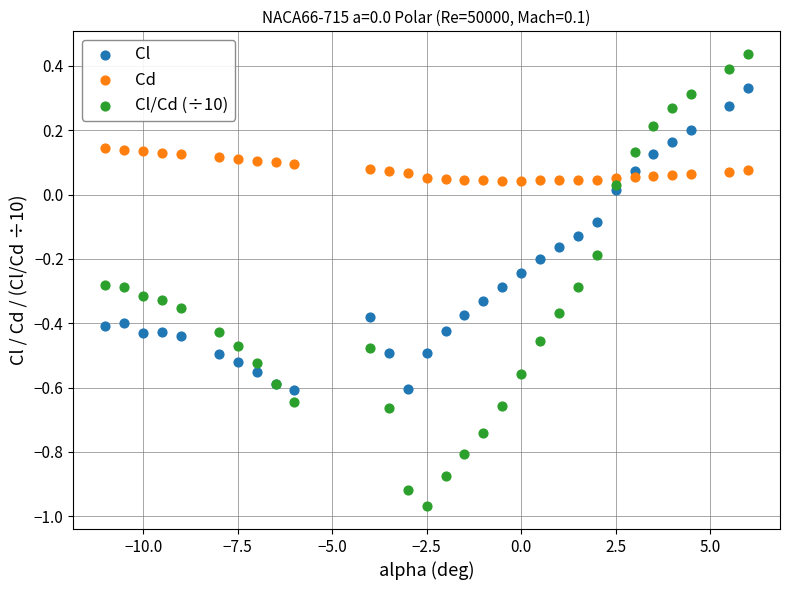

What is the X range (max minus min) for the scatter plot?

17.0